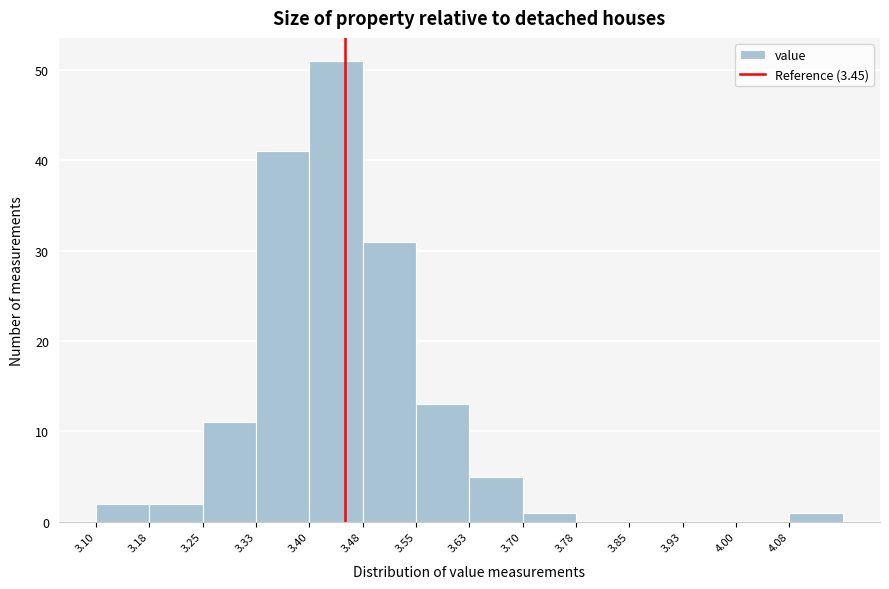

What is the height of the bar covering 3.475 to 3.550 on the x-axis? Neither the bar edges nor the heights are printed on the chart, so give them approximately, as read against the axes.

31